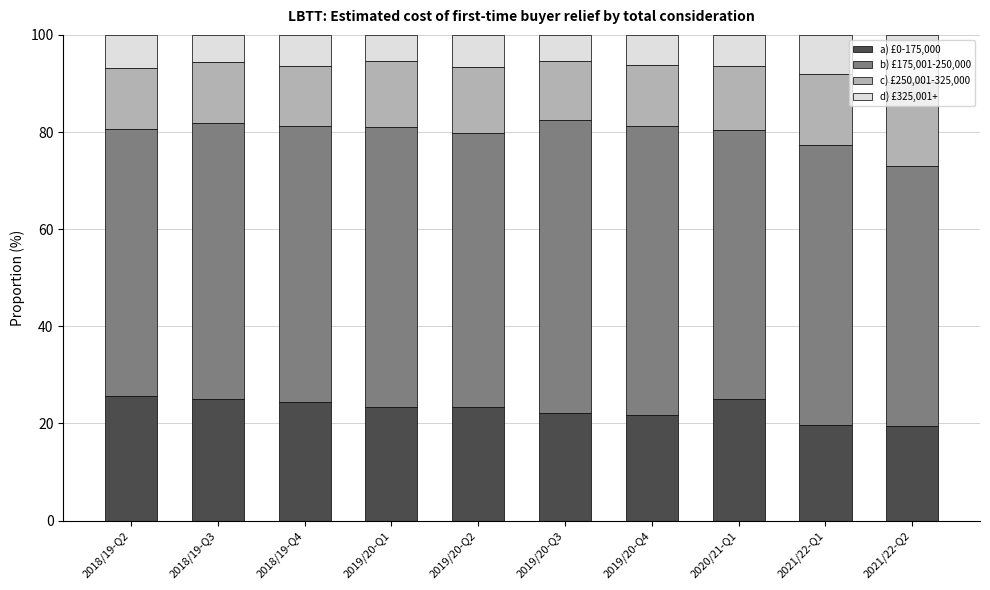

The value of a) £0-175,000 at 2019/20-Q3 is 10.2. True or false?

False